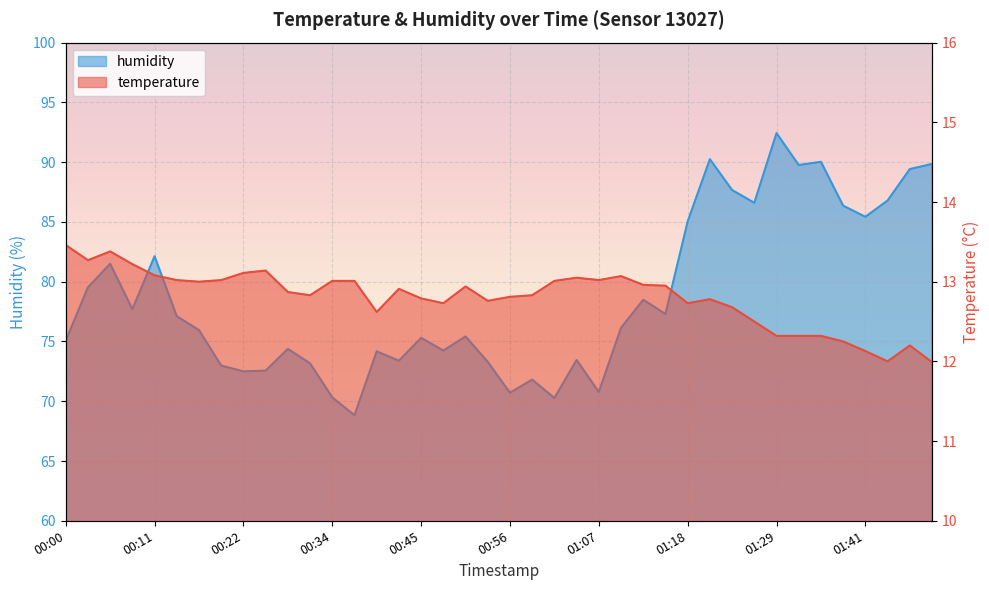

At how many categories does at least one series exceed 81?

14